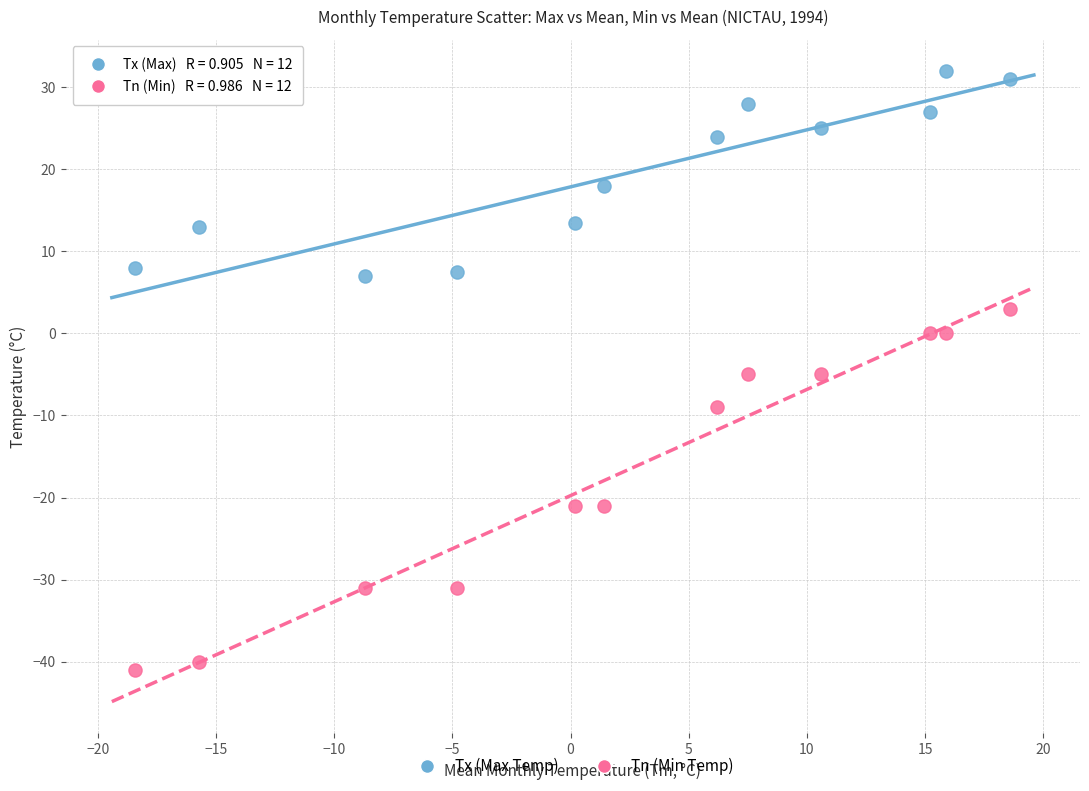

Which series has the widest spread of Y values?

Tn (Min Temp)